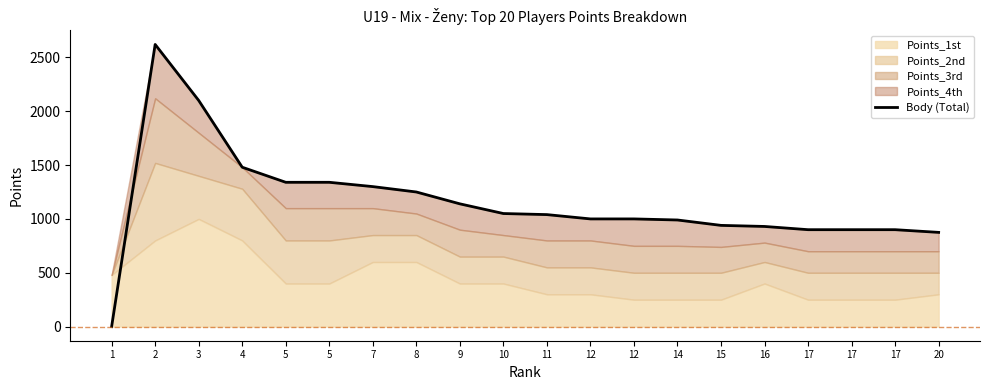

Reading left to right, extract all data points from this chart.

1=0	2=2620	3=2100	4=1480	5=1340	5=1340	7=1300	8=1250	9=1140	10=1050	11=1040	12=1000	12=1000	14=990	15=940	16=930	17=900	17=900	17=900	20=875